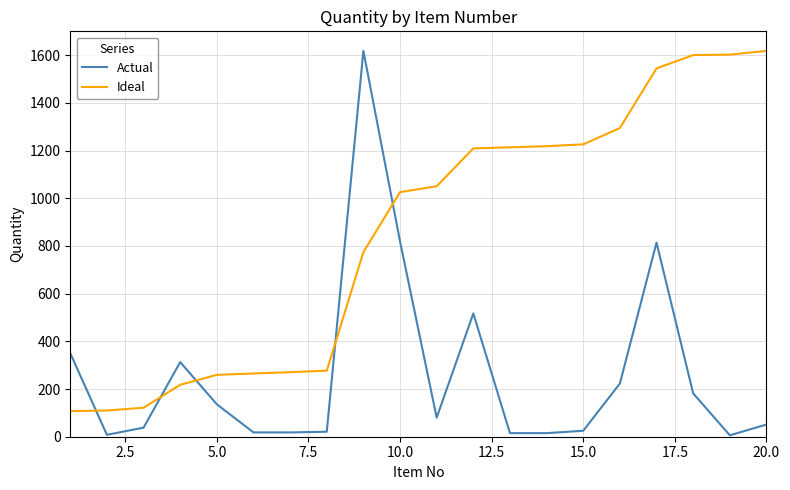

Which series has the widest spread of values?

Actual